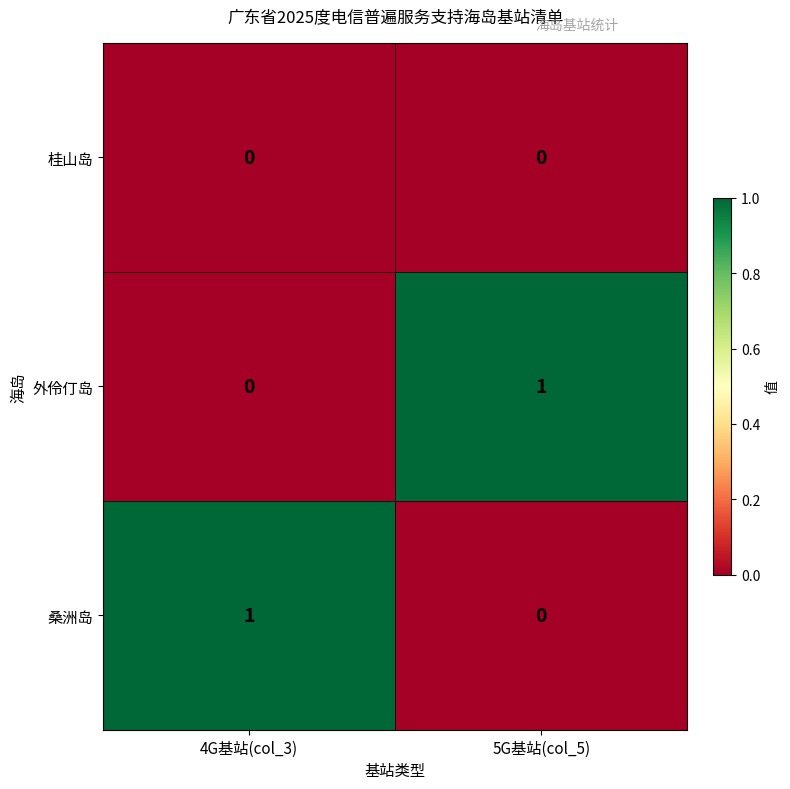

At which label does 桑洲岛 reach its minimum?

5G基站(col_5)